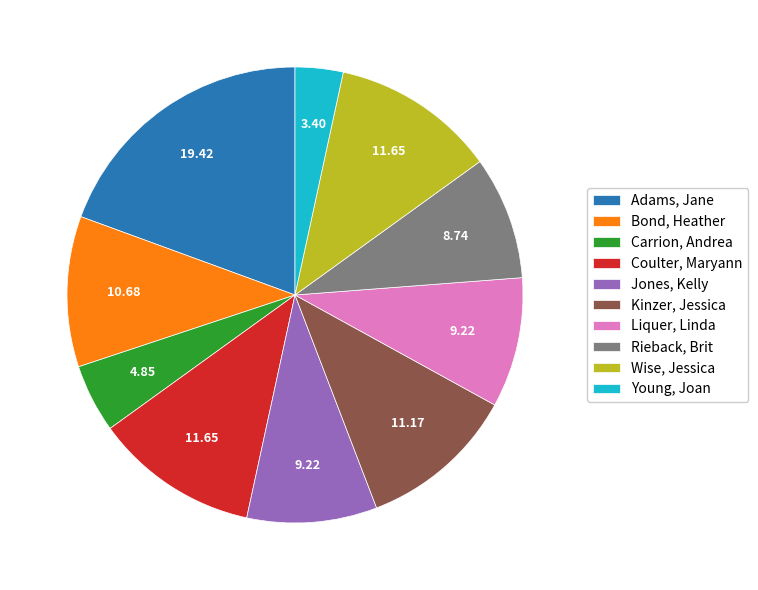

Is the sum of Adams, Jane and Kinzer, Jessica greater than half?

No